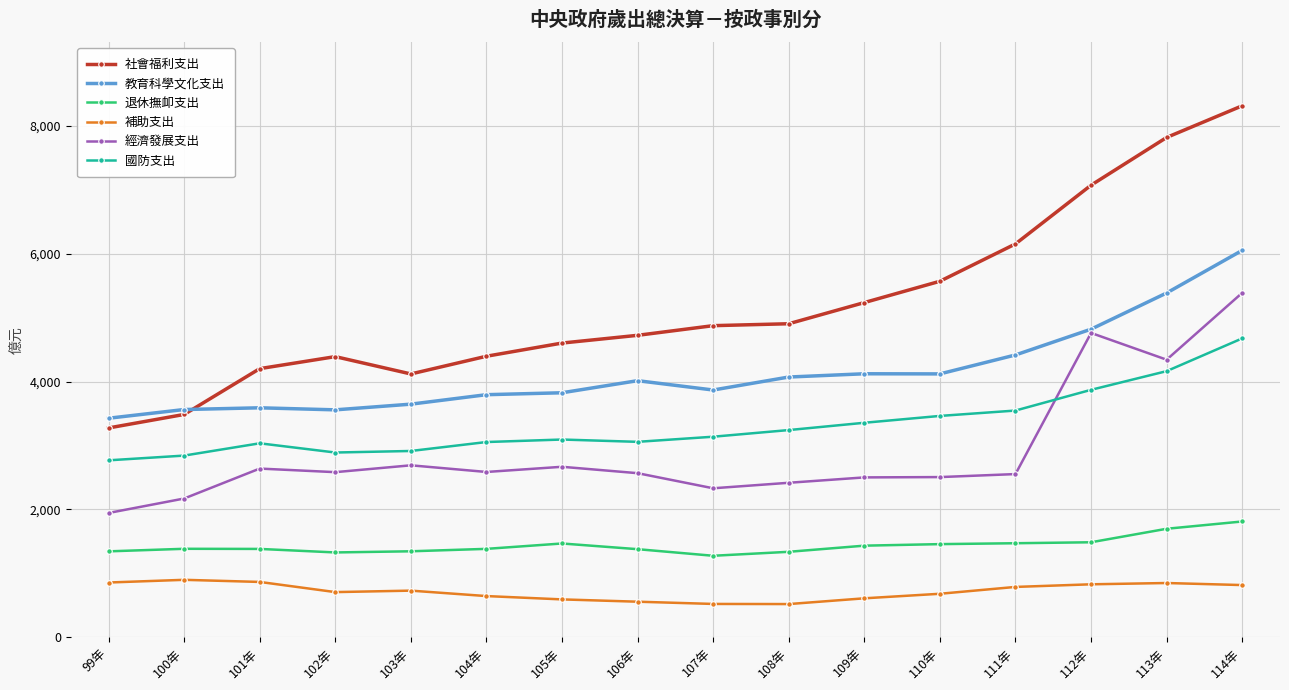

The 國防支出 series shows 2842 at 100年. True or false?

True